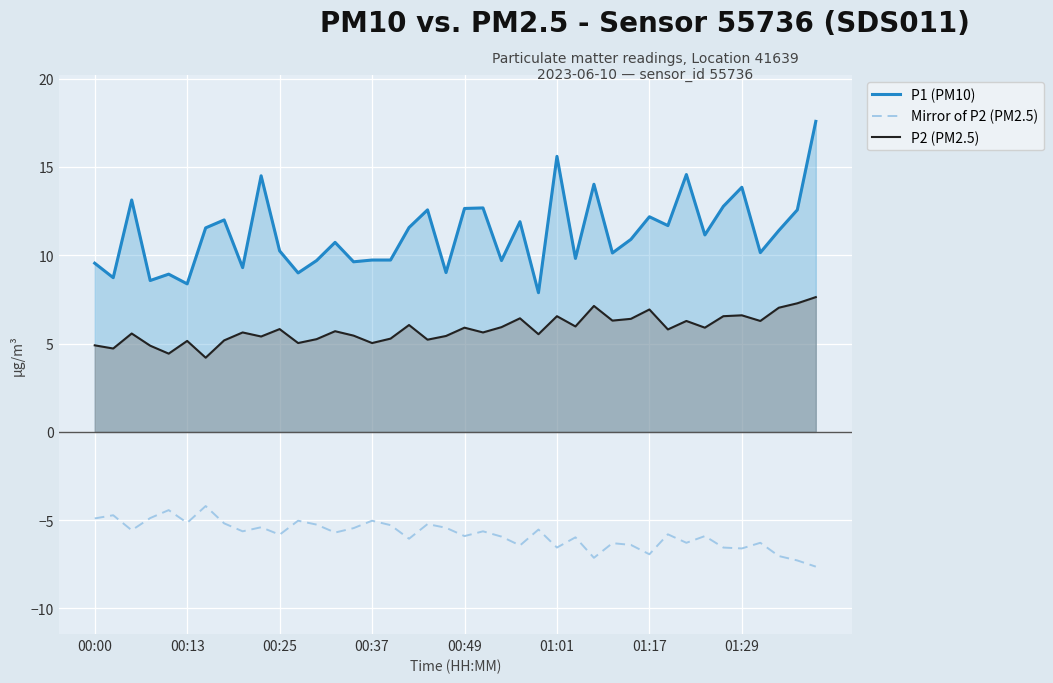

What is the smallest value displayed?

-7.6